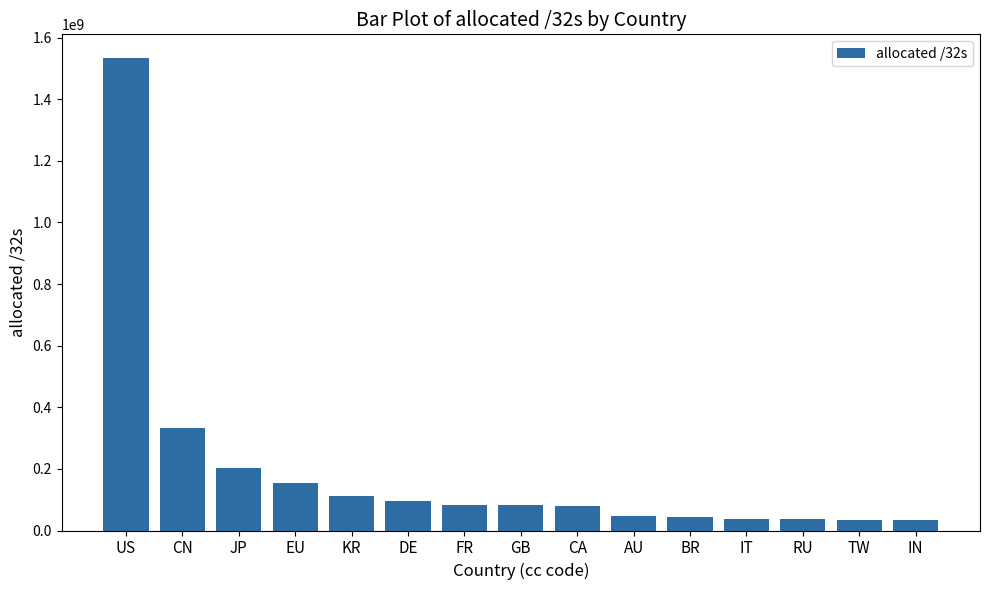

Between GB and RU, which is larger?

GB